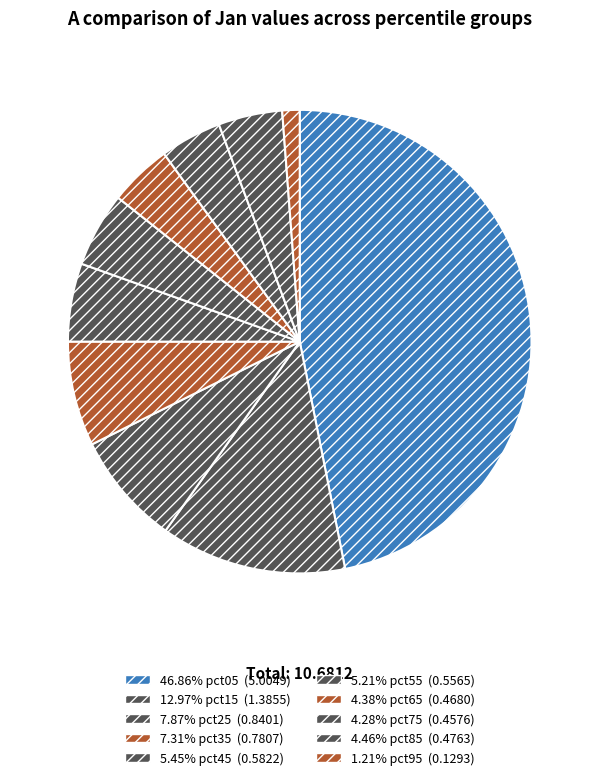

How many slices are in this pie chart?

10